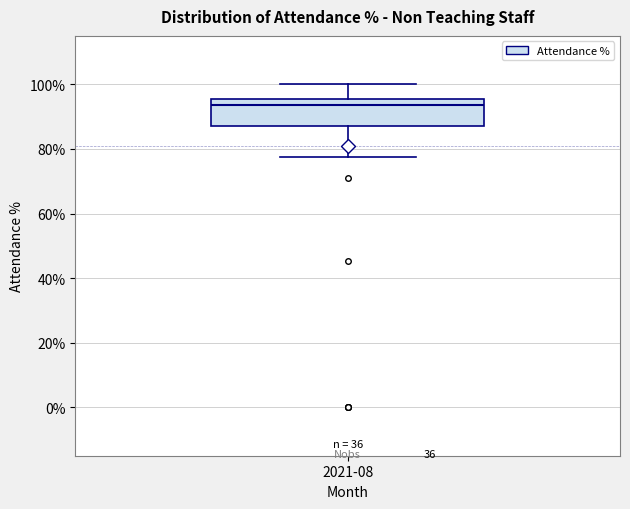

Where does the upper whisker of the box for 2021-08 end on the y-axis? The values are not printed on the chart, so give them approximately, as read against the axis.

100